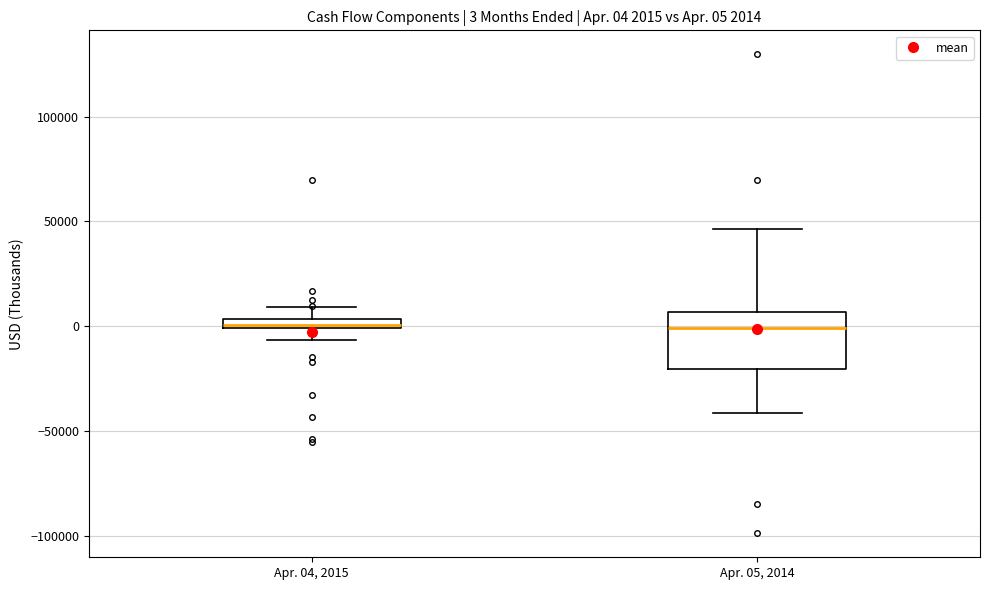

Which box is the tallest, from its lower edge to its upper edge?

Apr. 05, 2014